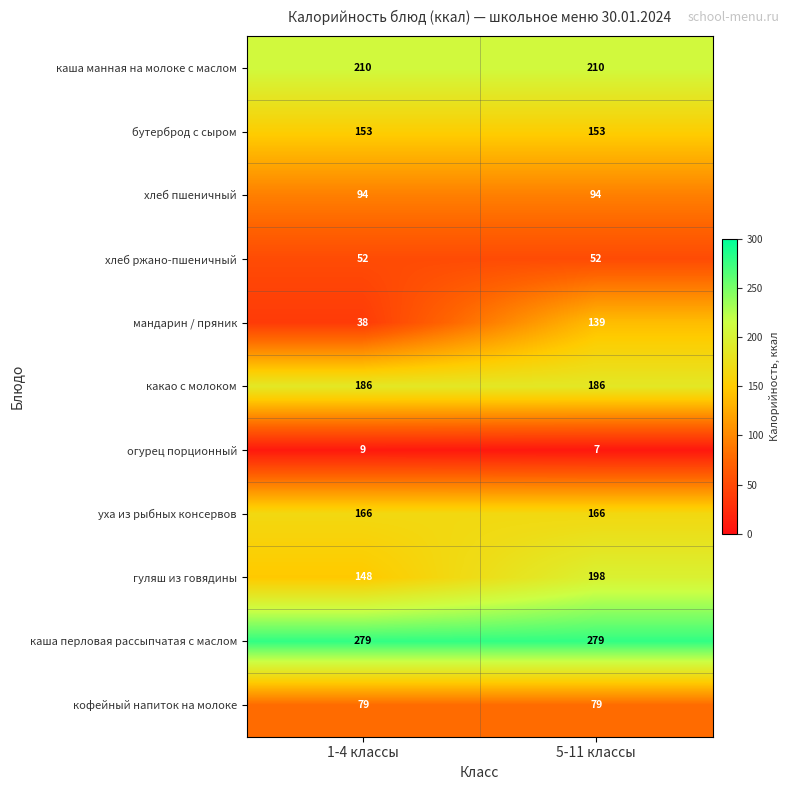

What is the sum of the мандарин / пряник values at 1-4 классы and 5-11 классы?

177